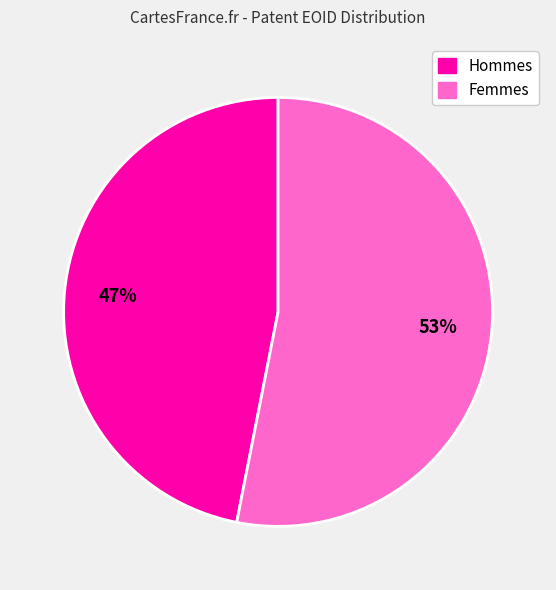

To the nearest percent, what is the average slice percentage?

50%